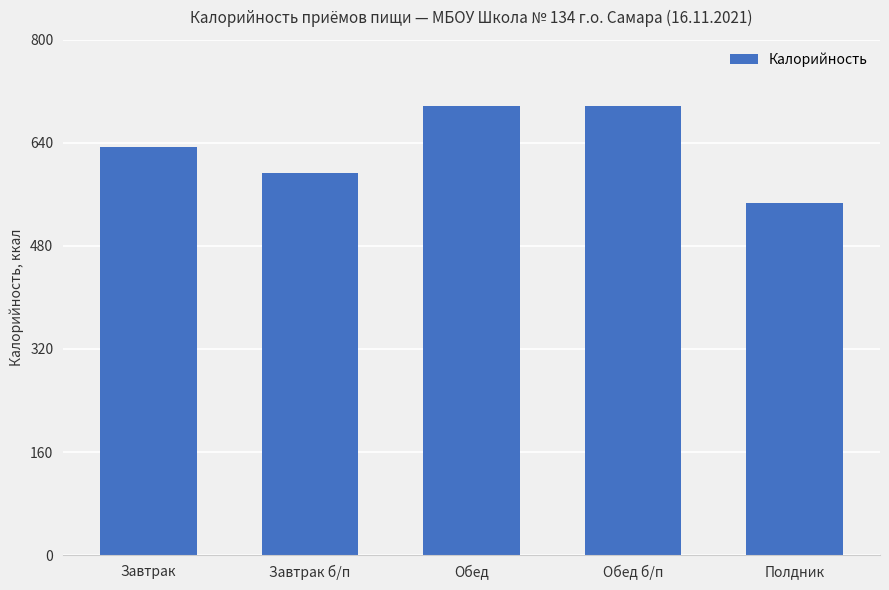

Which category has the lowest value across all series?

Полдник